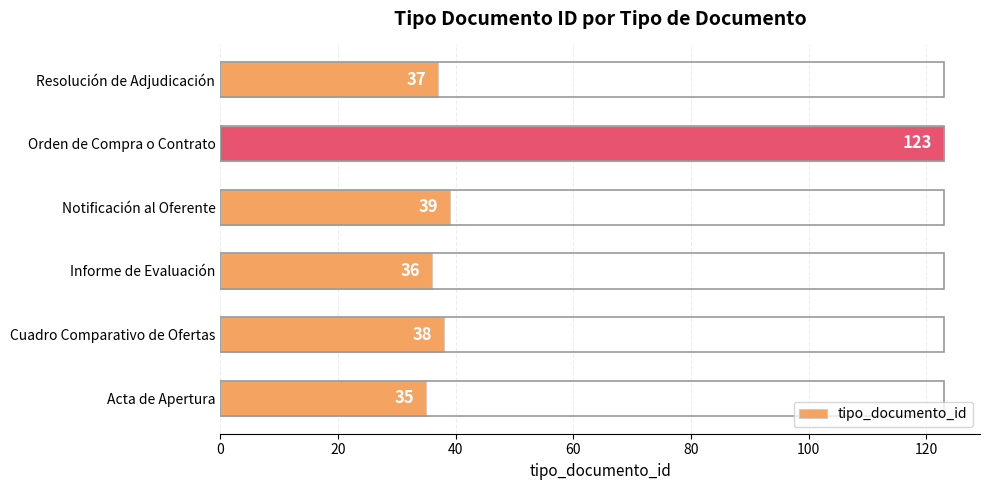

Which category has the highest value across all series?

Orden de Compra o Contrato